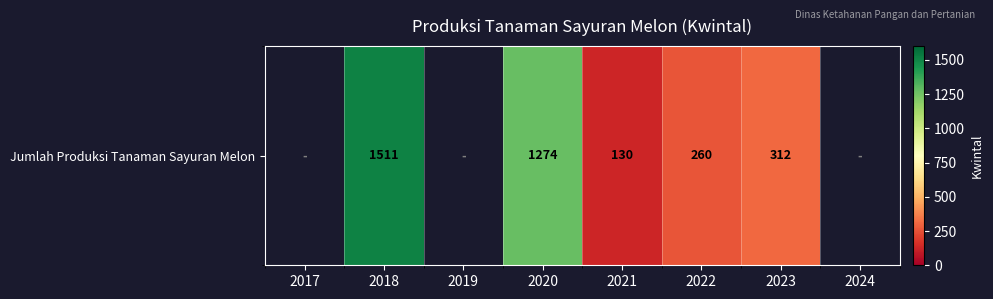

Count the values in the range 260 to 1274.

3